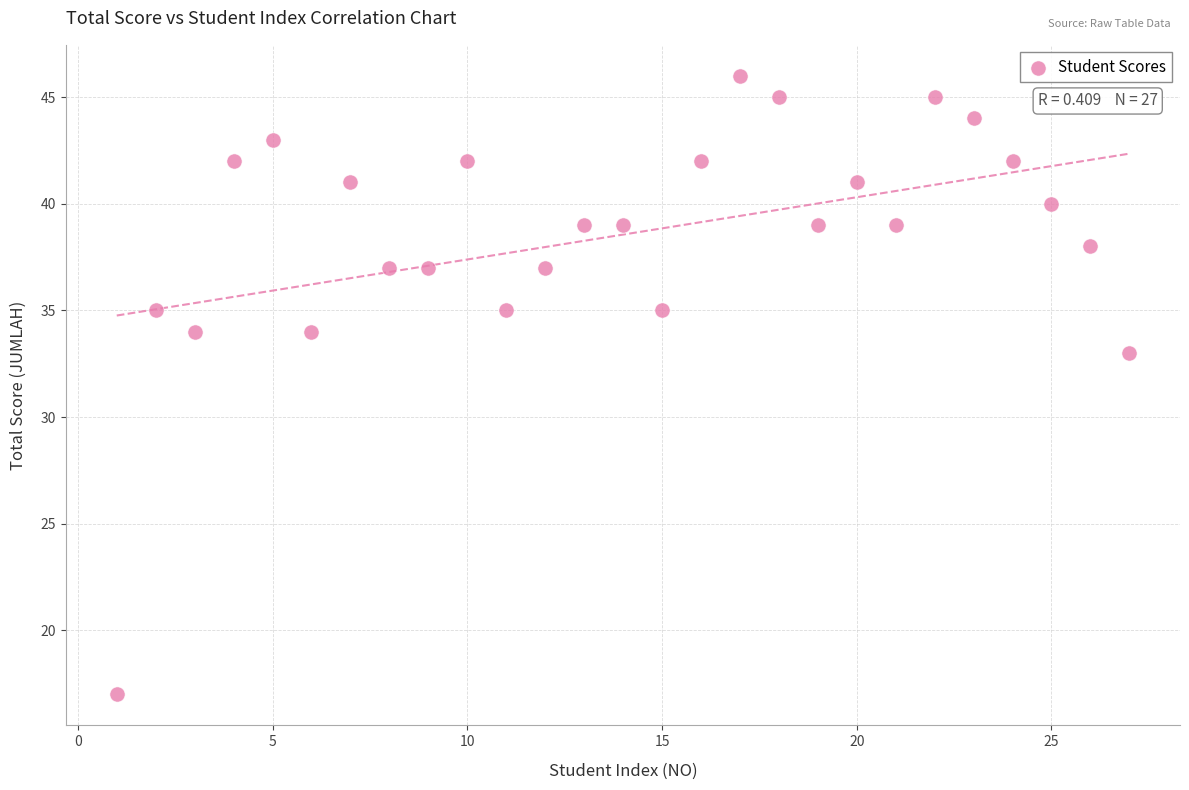

What Y value in the scatter plot is closest to 31?

33